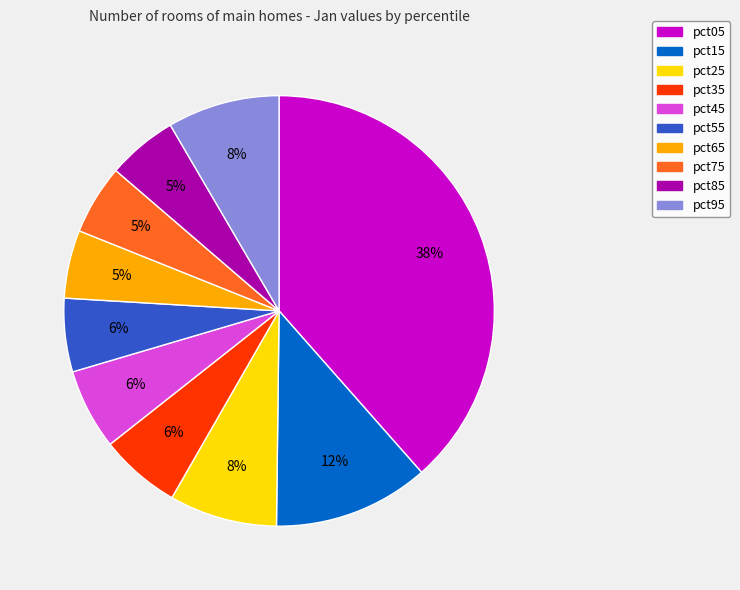

Combined, do pct45 and pct15 account for over 50%?

No